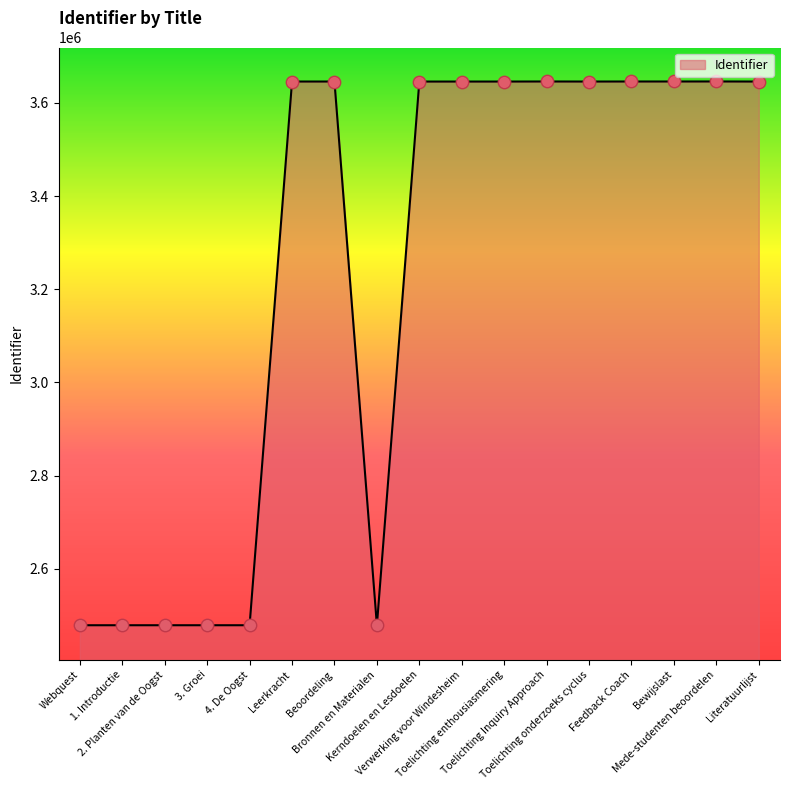

What is the ratio of the value at Bronnen en Materialen to the value at 1. Introductie?

1.0